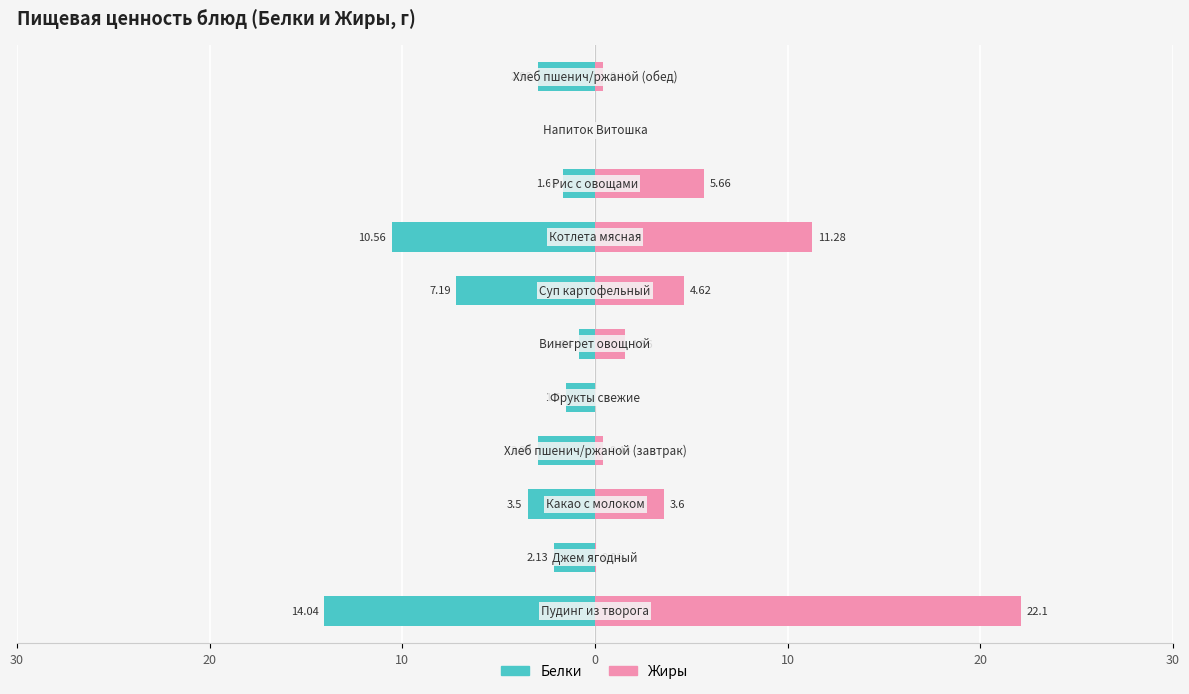

What is the difference between the highest and lowest values at 30?

36.1